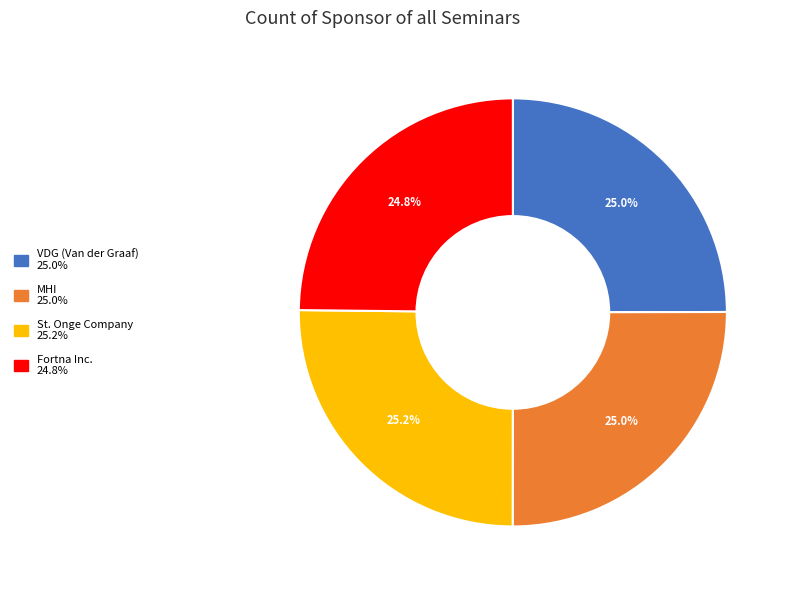

How much of the chart is everything except VDG (Van der Graaf)?

75.0%